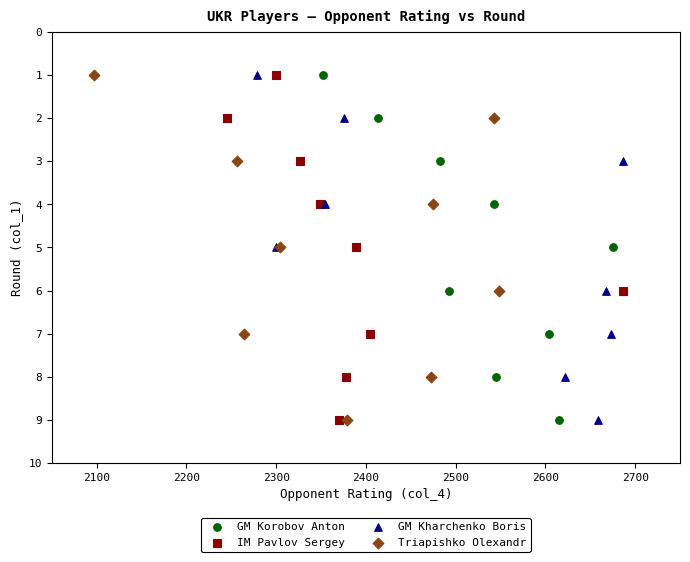

What are all the series names shown in the legend?

GM Korobov Anton, IM Pavlov Sergey, GM Kharchenko Boris, Triapishko Olexandr